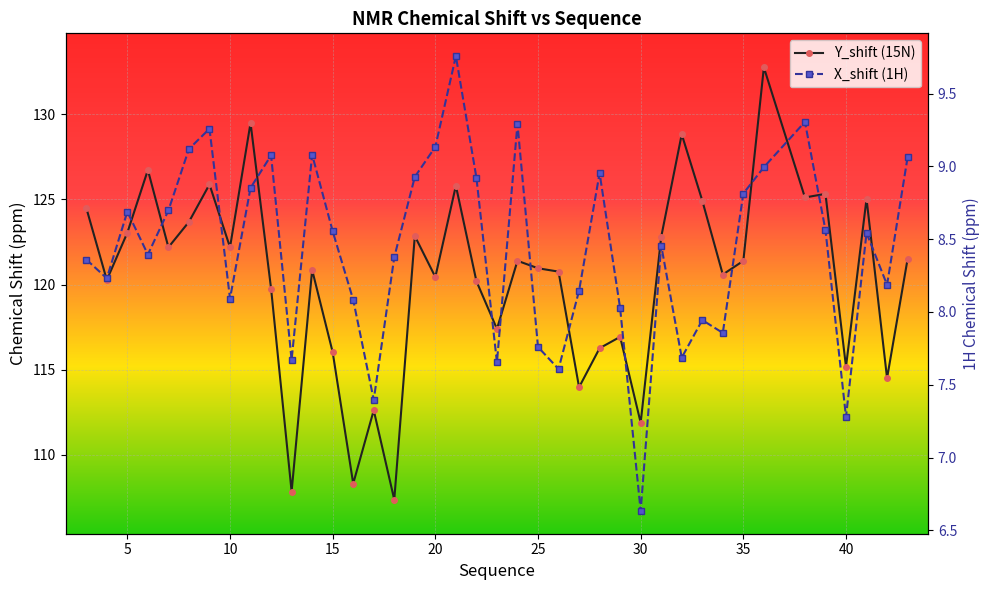

Is it true that X_shift (1H) equals 14.3 at 34?

False